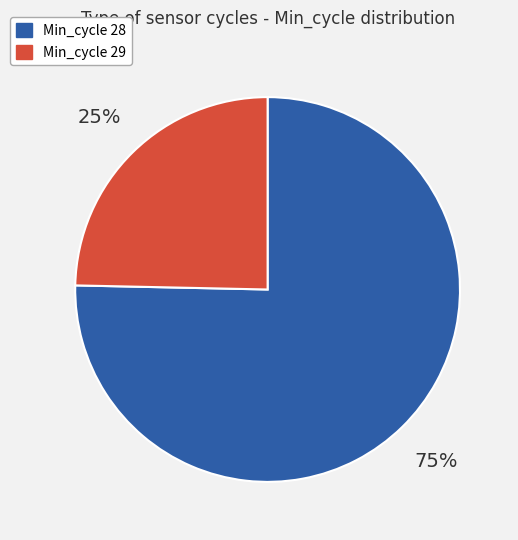

Is there a majority slice in this chart?

Yes